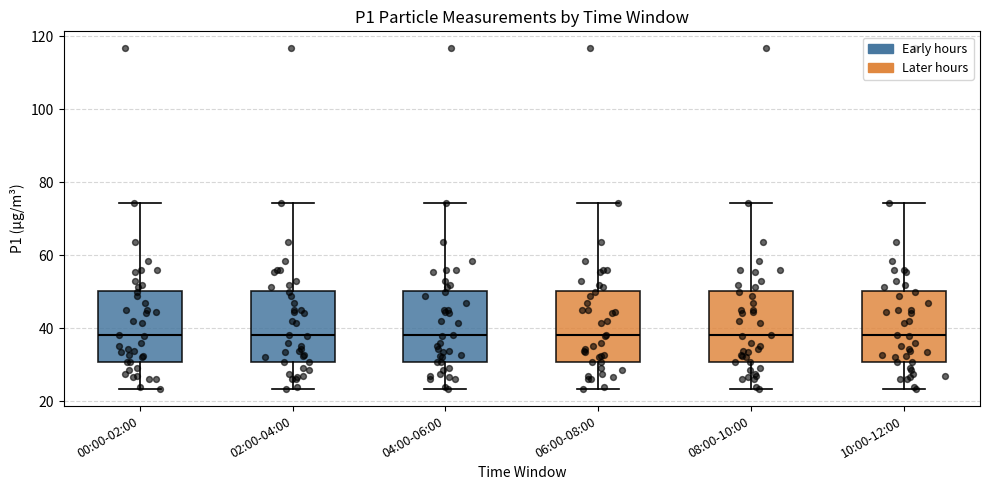

Where does the upper whisker of the box for 02:00-04:00 end on the y-axis? The values are not printed on the chart, so give them approximately, as read against the axis.

74